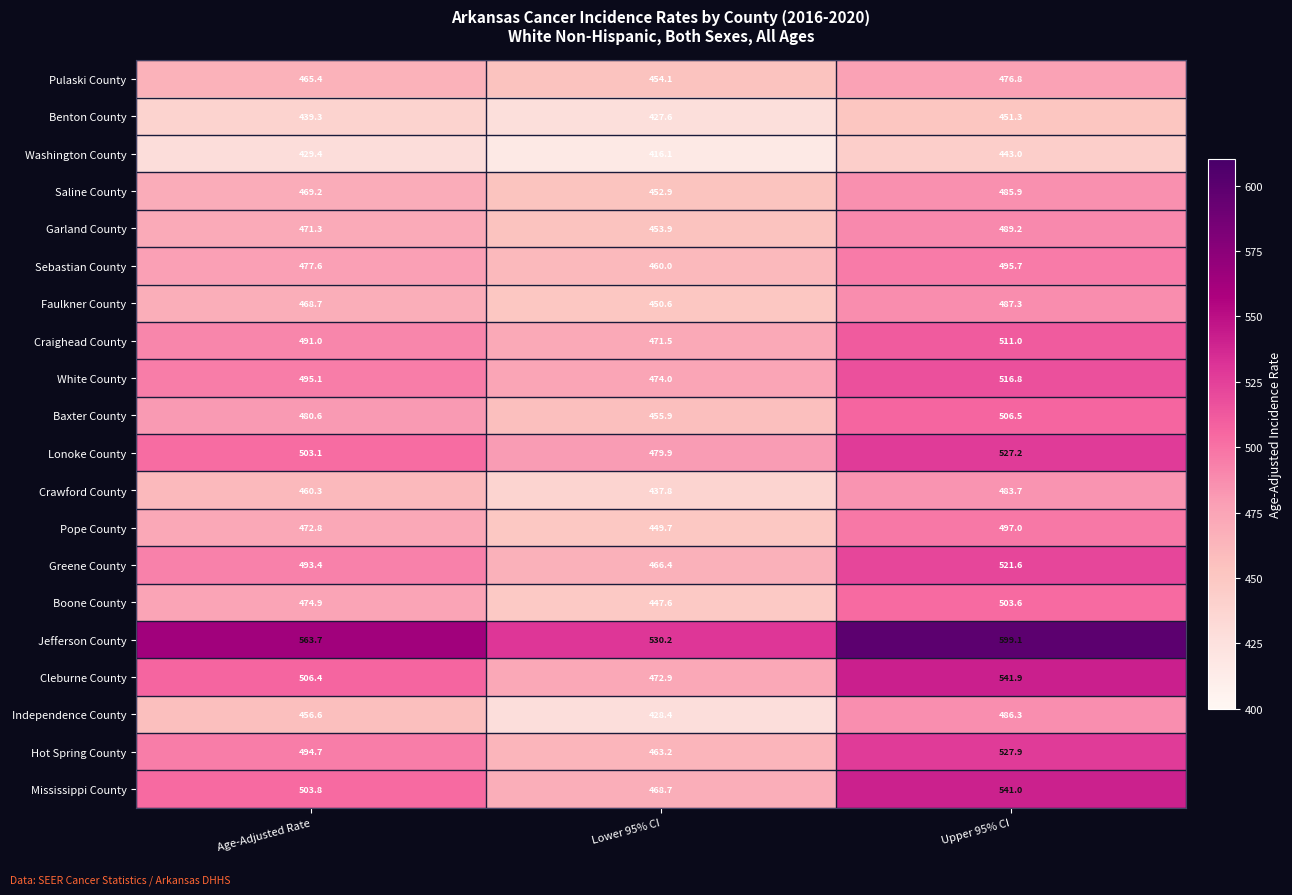

At which label does Washington County reach its minimum?

Lower 95% CI